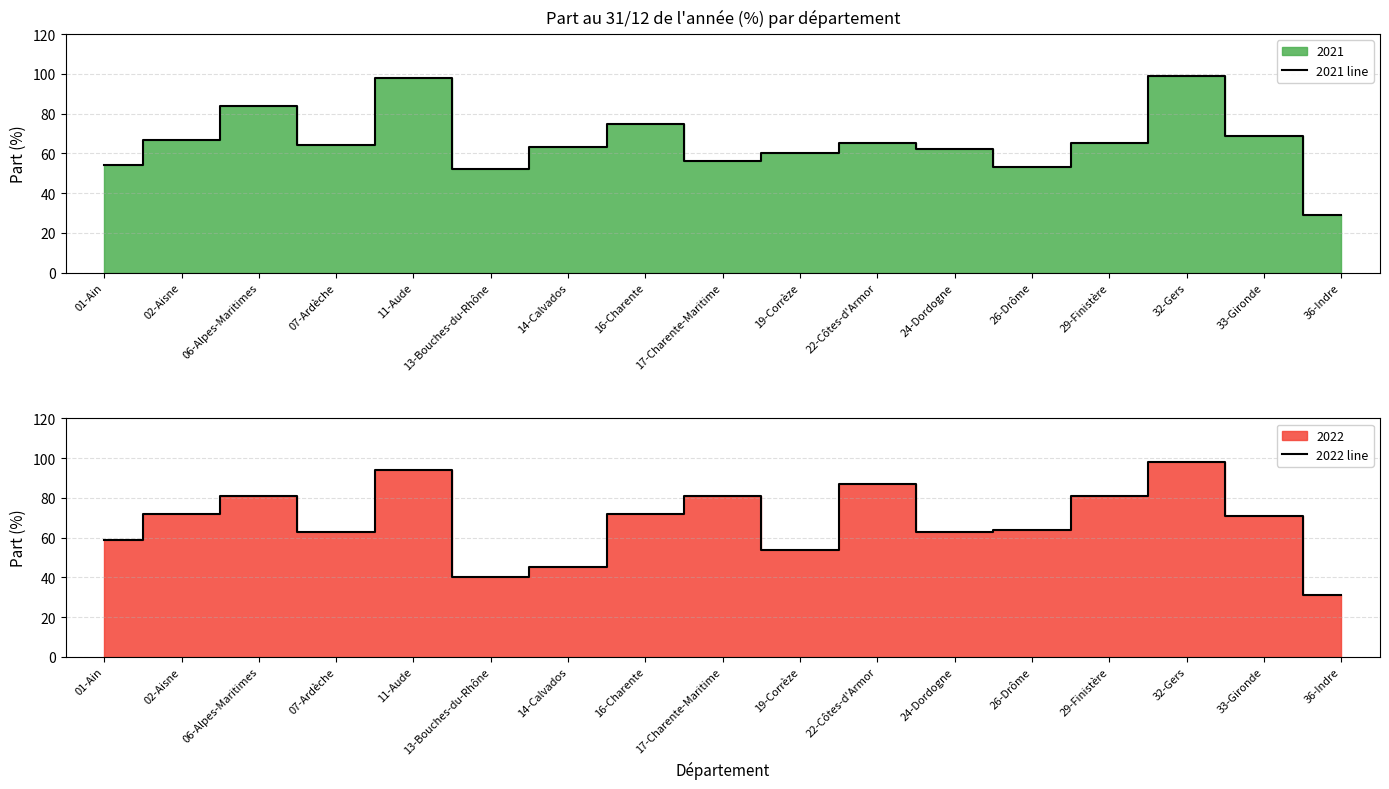

How many interior local peaks does the 2022 line series have?

5